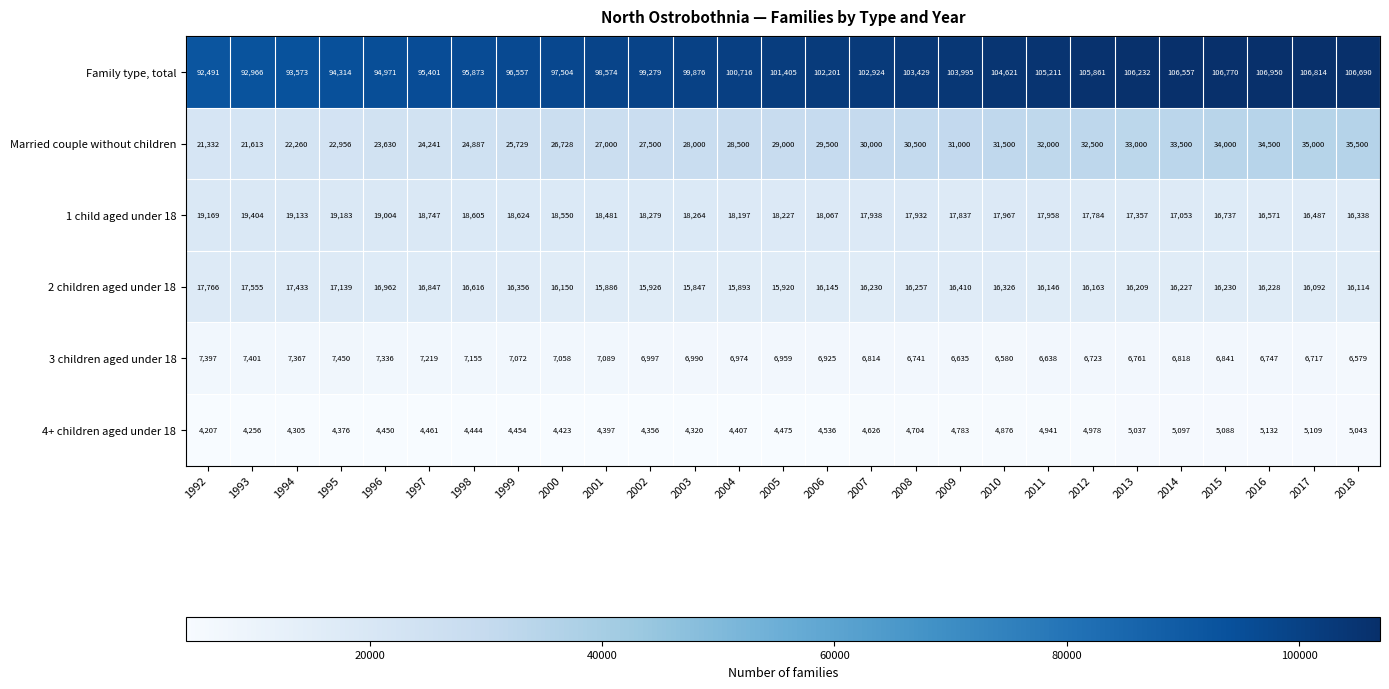

What is the difference between the highest and lowest values at 1993?

88710